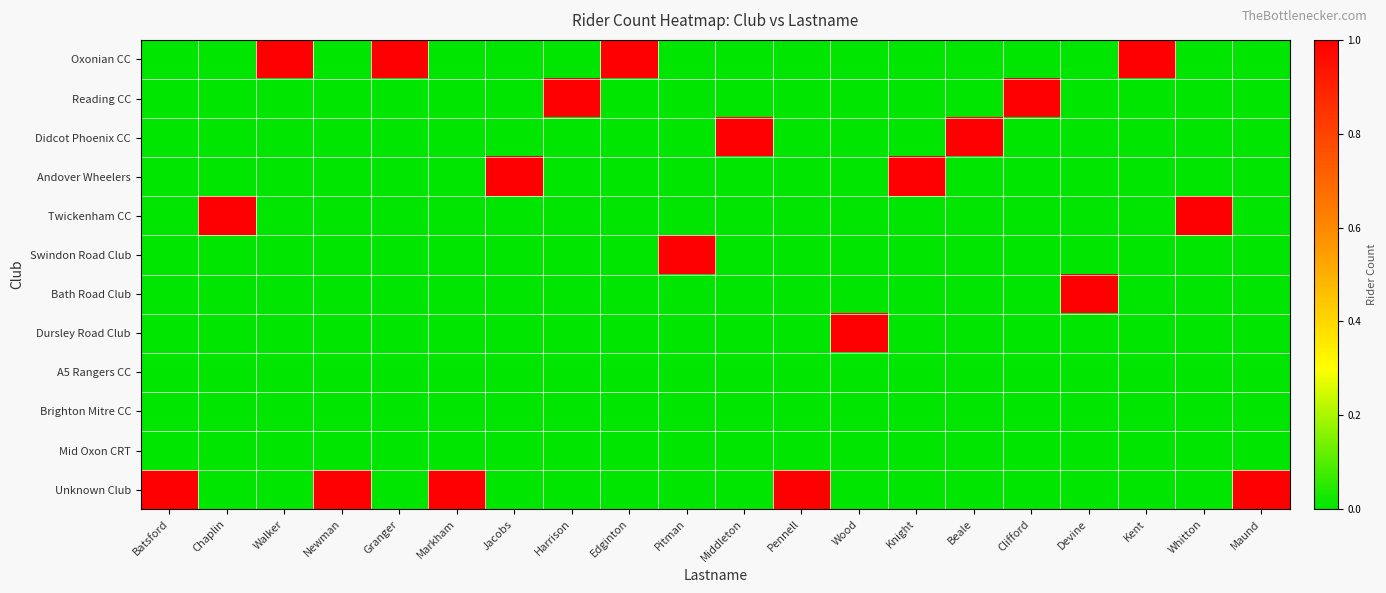

Reading left to right, list all the values displayed in this chart.

Oxonian CC: Batsford=0	Chaplin=0	Walker=1	Newman=0	Granger=1	Markham=0	Jacobs=0	Harrison=0	Edginton=1	Pitman=0	Middleton=0	Pennell=0	Wood=0	Knight=0	Beale=0	Clifford=0	Devine=0	Kent=1	Whitton=0	Maund=0
Reading CC: Batsford=0	Chaplin=0	Walker=0	Newman=0	Granger=0	Markham=0	Jacobs=0	Harrison=1	Edginton=0	Pitman=0	Middleton=0	Pennell=0	Wood=0	Knight=0	Beale=0	Clifford=1	Devine=0	Kent=0	Whitton=0	Maund=0
Didcot Phoenix CC: Batsford=0	Chaplin=0	Walker=0	Newman=0	Granger=0	Markham=0	Jacobs=0	Harrison=0	Edginton=0	Pitman=0	Middleton=1	Pennell=0	Wood=0	Knight=0	Beale=1	Clifford=0	Devine=0	Kent=0	Whitton=0	Maund=0
Andover Wheelers: Batsford=0	Chaplin=0	Walker=0	Newman=0	Granger=0	Markham=0	Jacobs=1	Harrison=0	Edginton=0	Pitman=0	Middleton=0	Pennell=0	Wood=0	Knight=1	Beale=0	Clifford=0	Devine=0	Kent=0	Whitton=0	Maund=0
Twickenham CC: Batsford=0	Chaplin=1	Walker=0	Newman=0	Granger=0	Markham=0	Jacobs=0	Harrison=0	Edginton=0	Pitman=0	Middleton=0	Pennell=0	Wood=0	Knight=0	Beale=0	Clifford=0	Devine=0	Kent=0	Whitton=1	Maund=0
Swindon Road Club: Batsford=0	Chaplin=0	Walker=0	Newman=0	Granger=0	Markham=0	Jacobs=0	Harrison=0	Edginton=0	Pitman=1	Middleton=0	Pennell=0	Wood=0	Knight=0	Beale=0	Clifford=0	Devine=0	Kent=0	Whitton=0	Maund=0
Bath Road Club: Batsford=0	Chaplin=0	Walker=0	Newman=0	Granger=0	Markham=0	Jacobs=0	Harrison=0	Edginton=0	Pitman=0	Middleton=0	Pennell=0	Wood=0	Knight=0	Beale=0	Clifford=0	Devine=1	Kent=0	Whitton=0	Maund=0
Dursley Road Club: Batsford=0	Chaplin=0	Walker=0	Newman=0	Granger=0	Markham=0	Jacobs=0	Harrison=0	Edginton=0	Pitman=0	Middleton=0	Pennell=0	Wood=1	Knight=0	Beale=0	Clifford=0	Devine=0	Kent=0	Whitton=0	Maund=0
A5 Rangers CC: Batsford=0	Chaplin=0	Walker=0	Newman=0	Granger=0	Markham=0	Jacobs=0	Harrison=0	Edginton=0	Pitman=0	Middleton=0	Pennell=0	Wood=0	Knight=0	Beale=0	Clifford=0	Devine=0	Kent=0	Whitton=0	Maund=0
Brighton Mitre CC: Batsford=0	Chaplin=0	Walker=0	Newman=0	Granger=0	Markham=0	Jacobs=0	Harrison=0	Edginton=0	Pitman=0	Middleton=0	Pennell=0	Wood=0	Knight=0	Beale=0	Clifford=0	Devine=0	Kent=0	Whitton=0	Maund=0
Mid Oxon CRT: Batsford=0	Chaplin=0	Walker=0	Newman=0	Granger=0	Markham=0	Jacobs=0	Harrison=0	Edginton=0	Pitman=0	Middleton=0	Pennell=0	Wood=0	Knight=0	Beale=0	Clifford=0	Devine=0	Kent=0	Whitton=0	Maund=0
Unknown Club: Batsford=1	Chaplin=0	Walker=0	Newman=1	Granger=0	Markham=1	Jacobs=0	Harrison=0	Edginton=0	Pitman=0	Middleton=0	Pennell=1	Wood=0	Knight=0	Beale=0	Clifford=0	Devine=0	Kent=0	Whitton=0	Maund=1